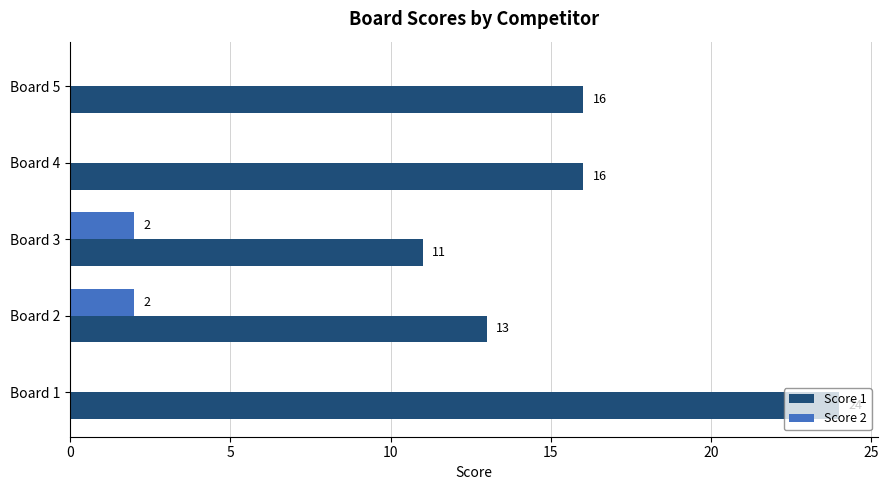

Which series changed the most between Board 2 and Board 3?

Score 1